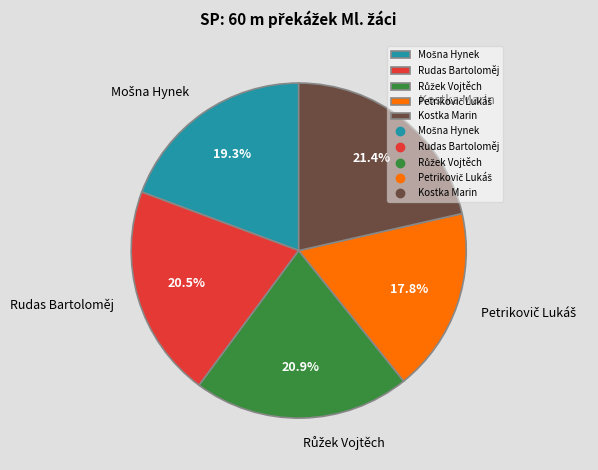

Does any single category account for the majority?

No